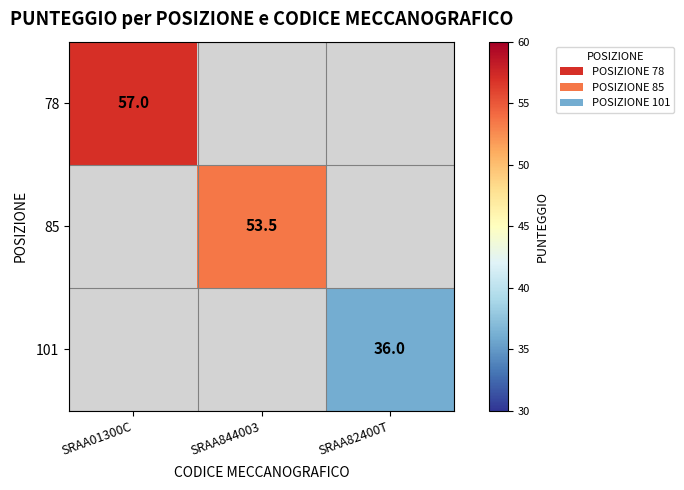

True or false: 85 has a value of 11.9 at SRAA844003.

False